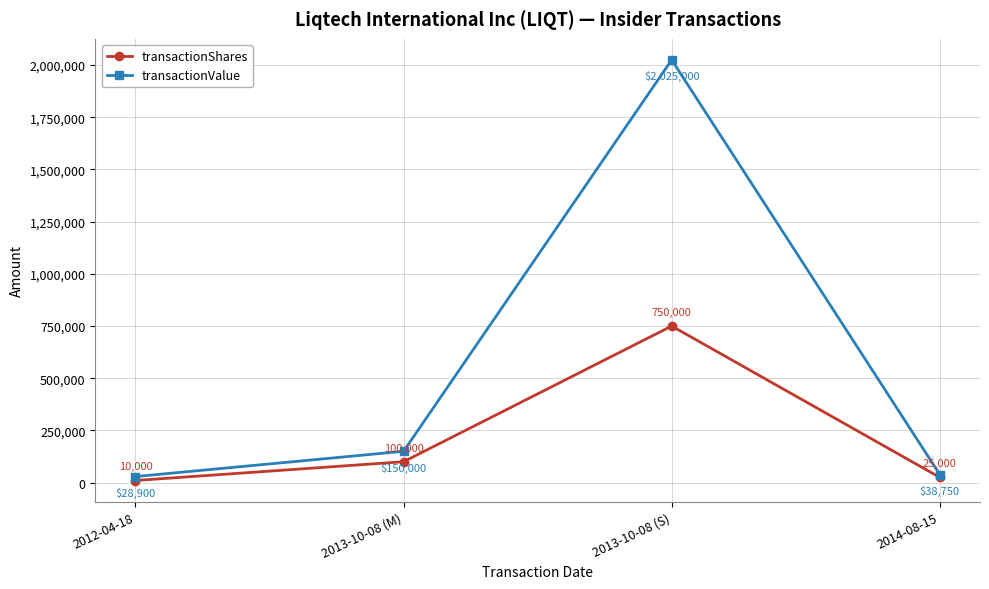

Reading left to right, transcribe all the data shown in this chart.

transactionShares: 2012-04-18=10000	2013-10-08 (M)=100000	2013-10-08 (S)=750000	2014-08-15=25000
transactionValue: 2012-04-18=28900	2013-10-08 (M)=150000	2013-10-08 (S)=2025000	2014-08-15=38750